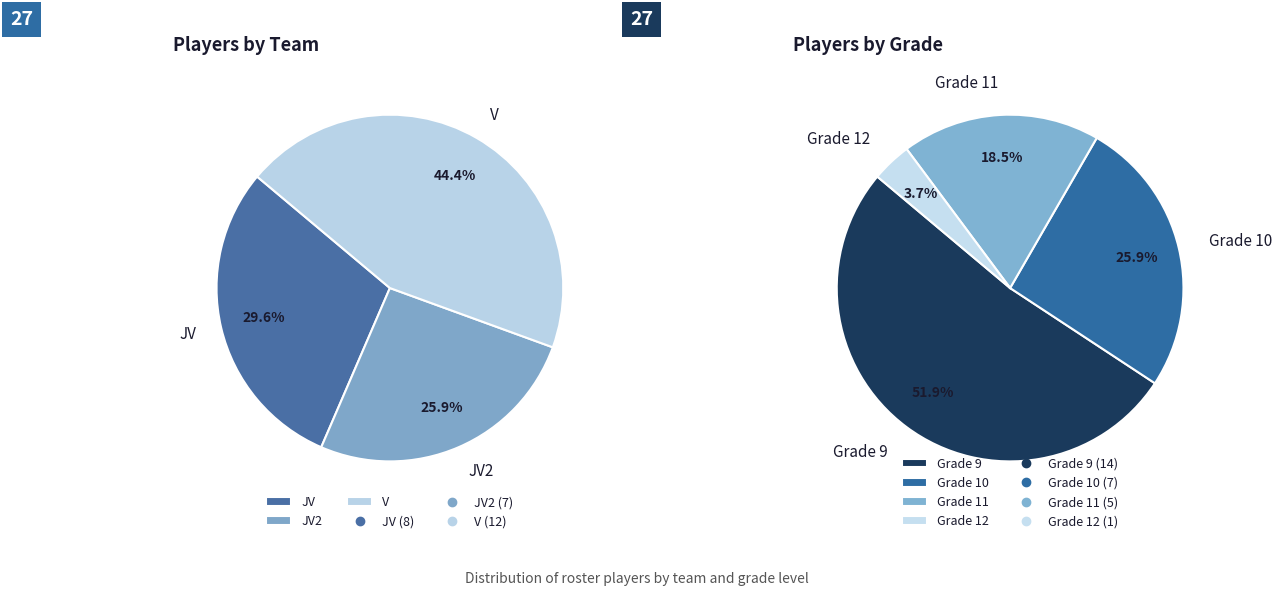

True or false: V accounts for 44% of the total.

True